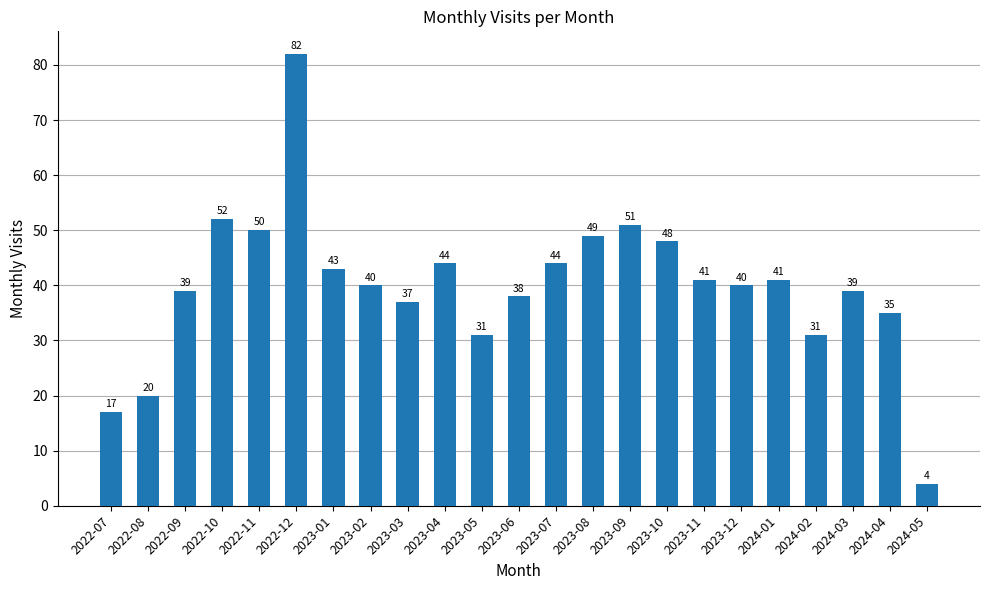

Are the bars grouped side by side (vs. stacked)?

No